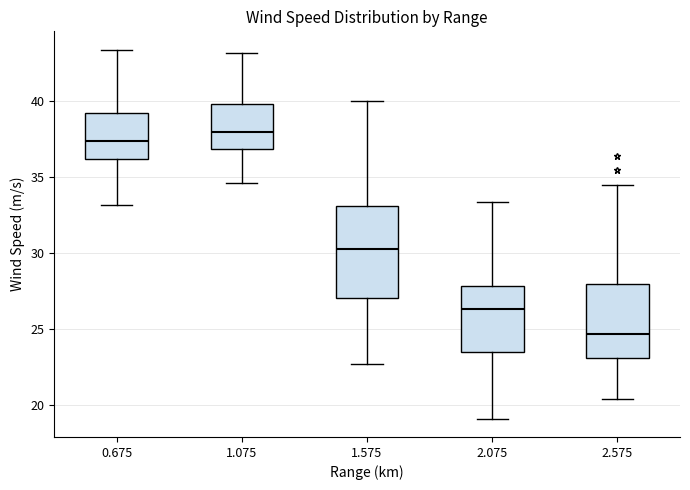

Where does the median line of the box at x = 1.575 sit on the y-axis? The values are not printed on the chart, so give them approximately, as read against the axis.

30.5